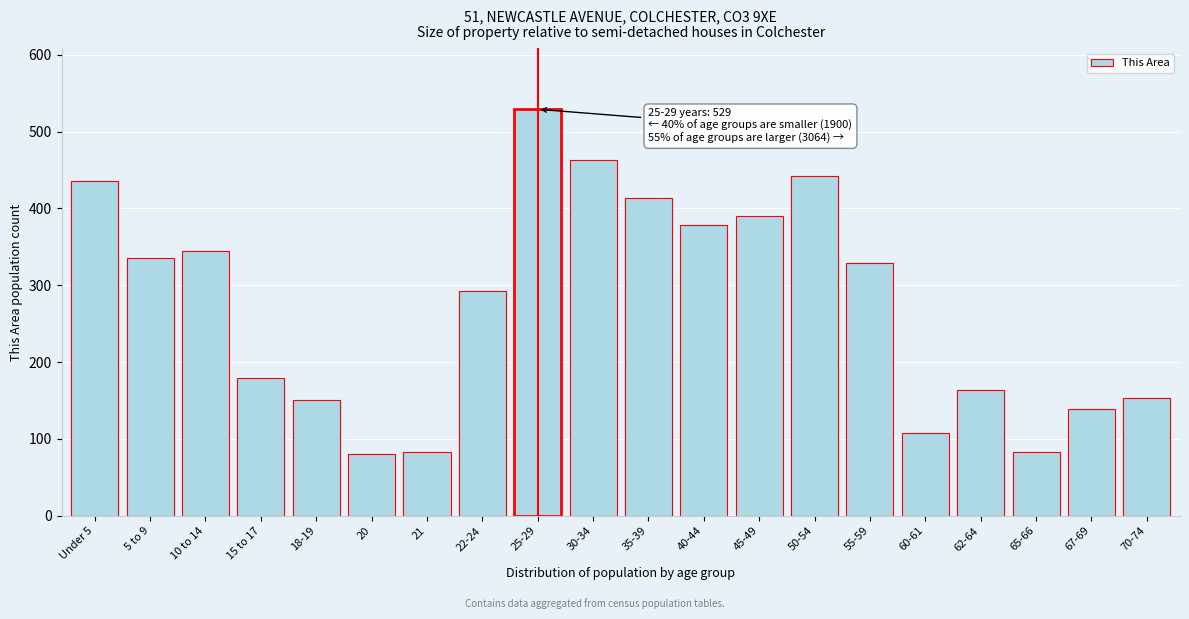

What position from the left is 50-54?

14